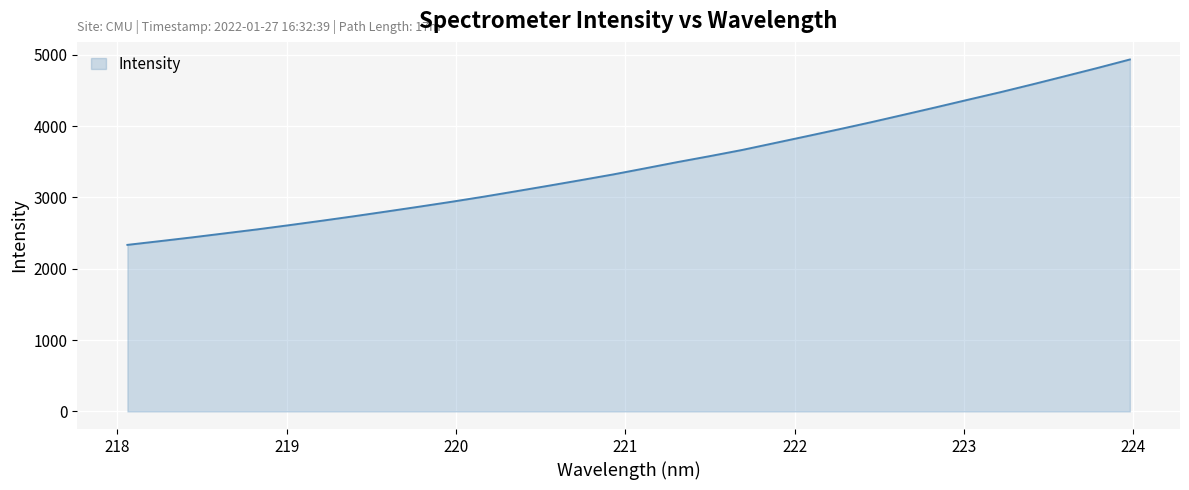

What is the minimum value shown in the chart?

2334.4